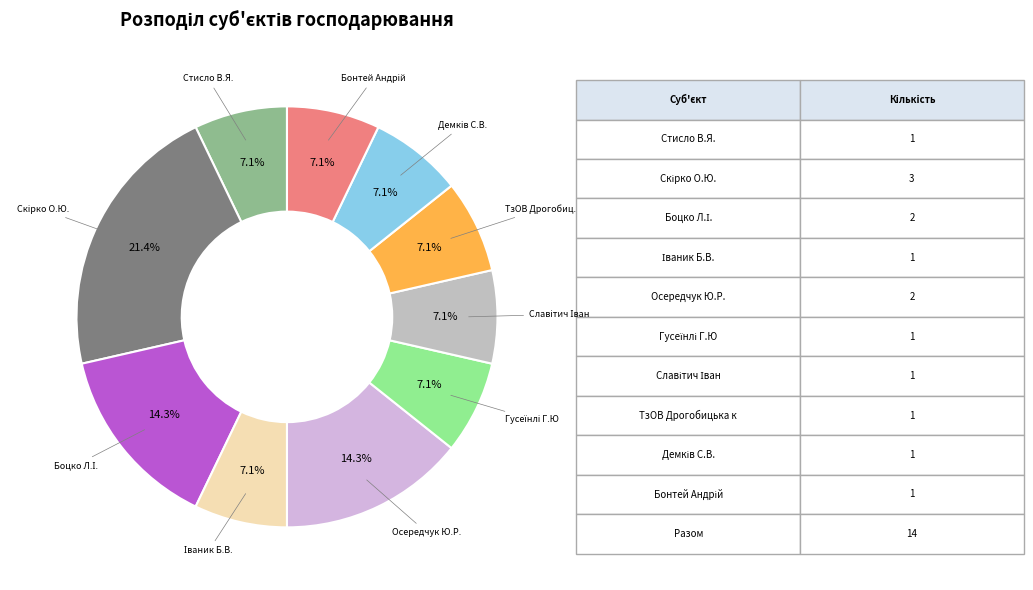

Rank the categories by value from lowest to highest.

Стисло В.Я., Іваник Б.В., Гусеїнлі Г.Ю, Славітич Іван, ТзОВ Дрогобицька кава, Демків С.В., Бонтей Андрій, Боцко Л.І., Осередчук Ю.Р., Скірко О.Ю.